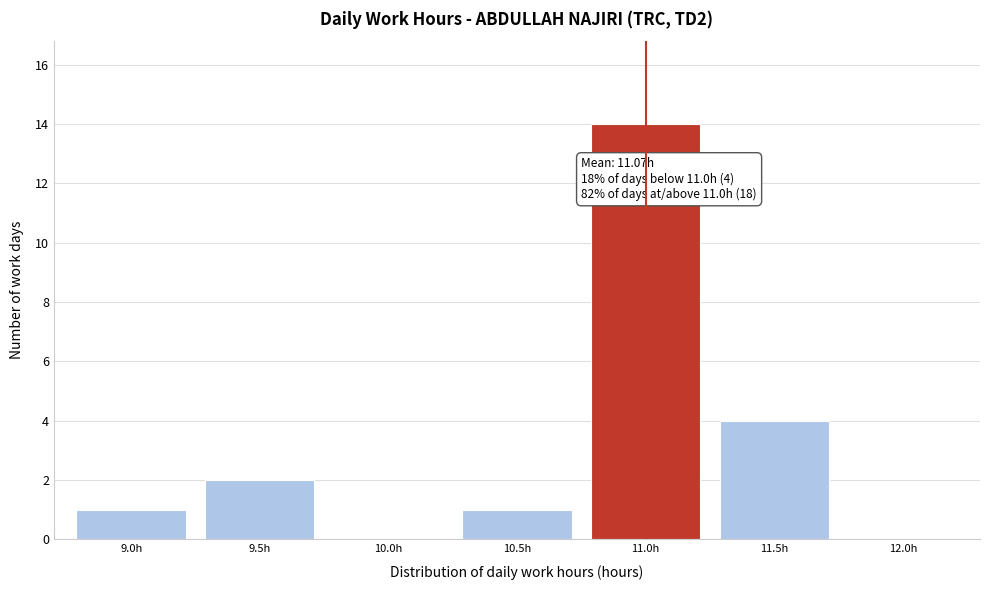

Reading left to right, list all the values displayed in this chart.

9.0h=1	9.5h=2	10.0h=0	10.5h=1	11.0h=14	11.5h=4	12.0h=0